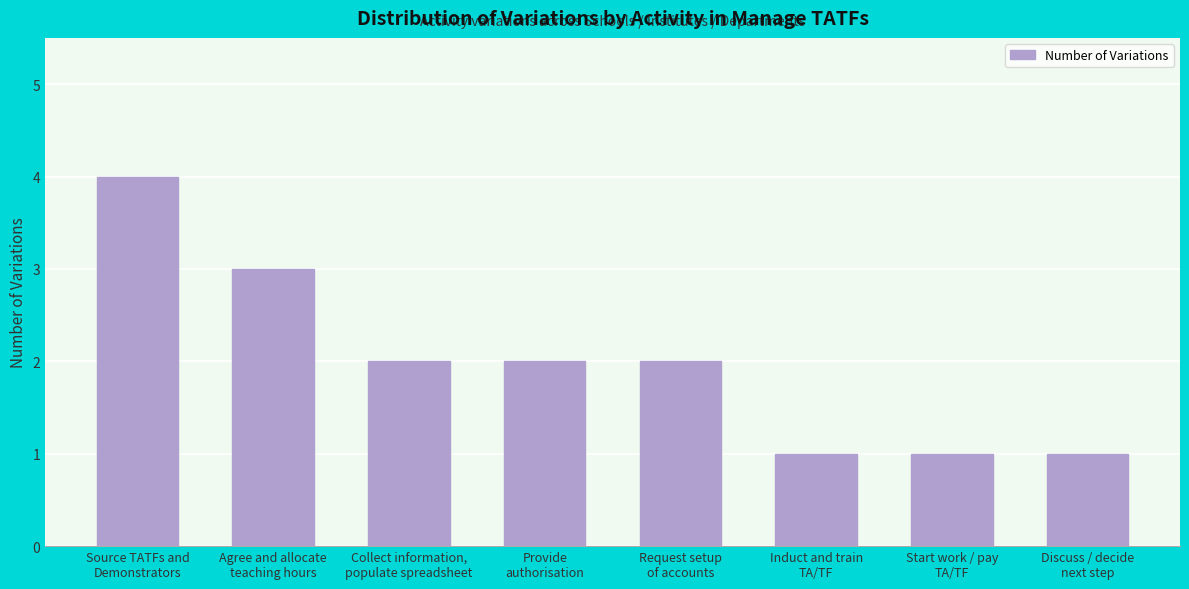

What is the maximum value shown in the chart?

4